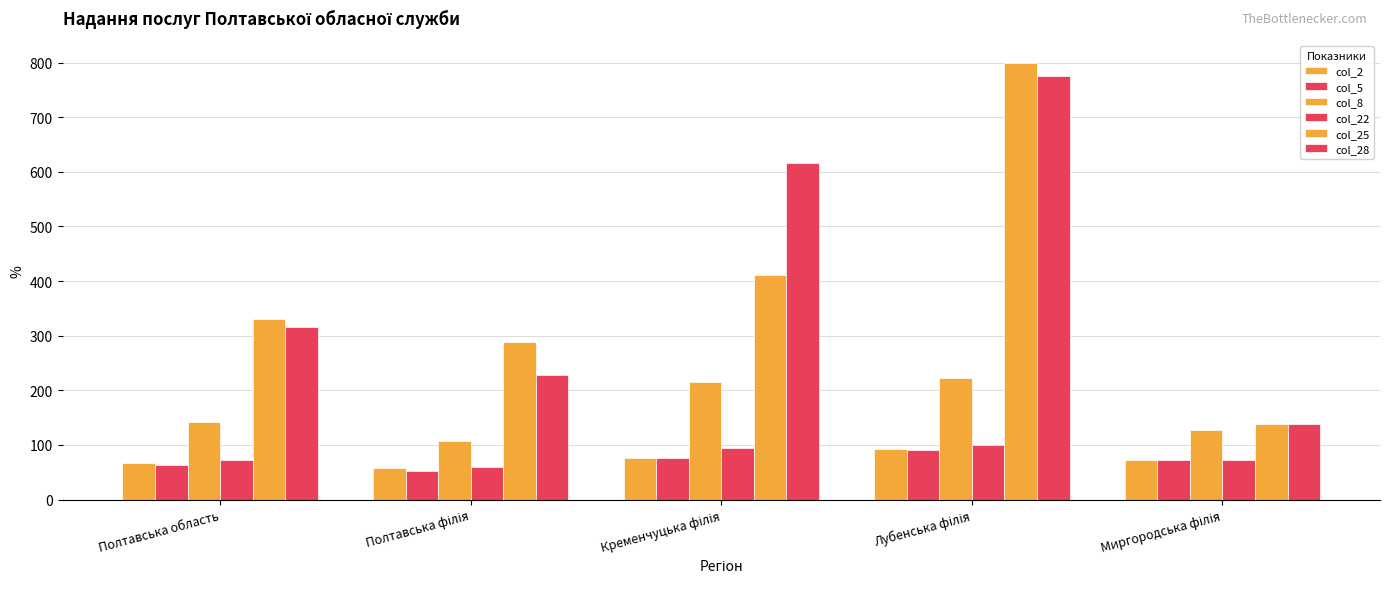

How many series are shown in this chart?

6